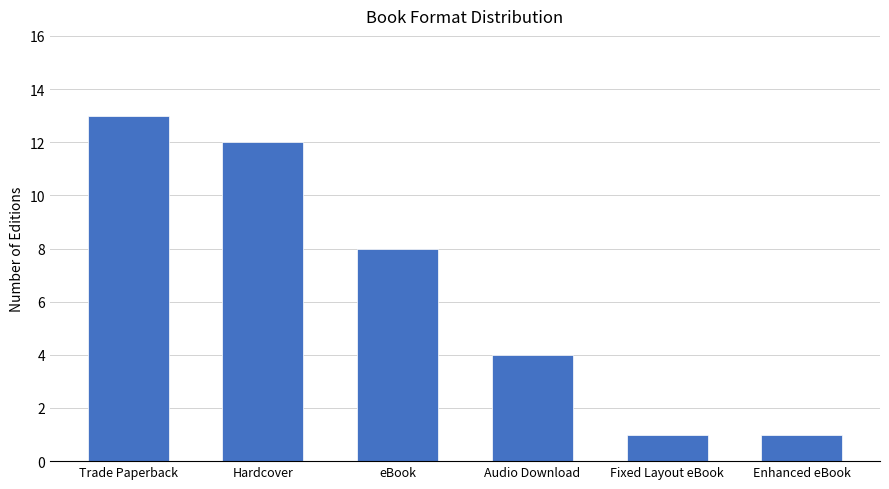

What position from the right is Enhanced eBook?

1